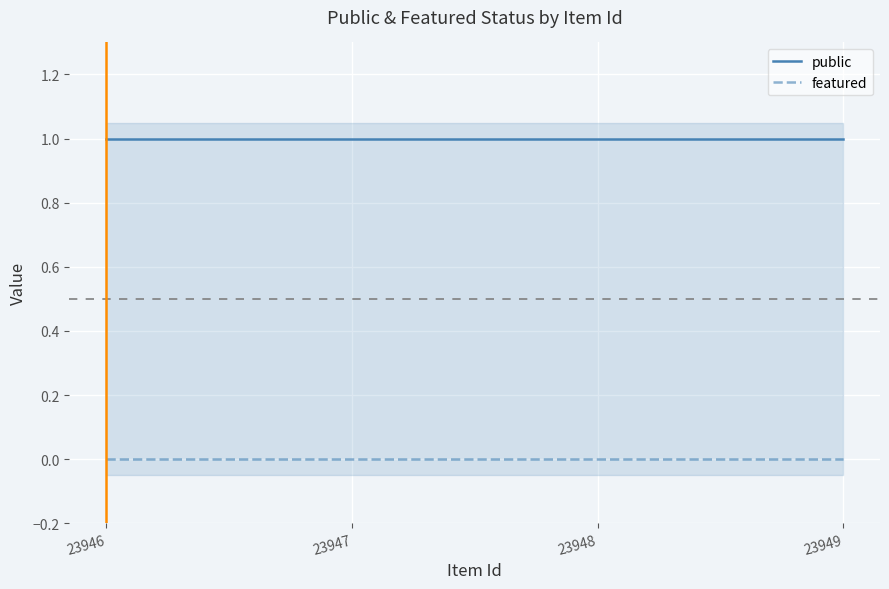

Reading left to right, transcribe all the data shown in this chart.

public: 23946=1	23947=1	23948=1	23949=1
featured: 23946=0	23947=0	23948=0	23949=0